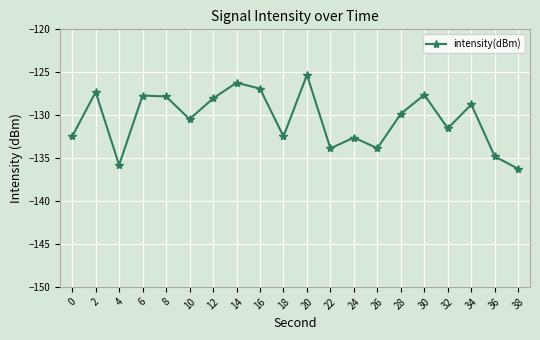

What is the sum of all values?

-2609.7